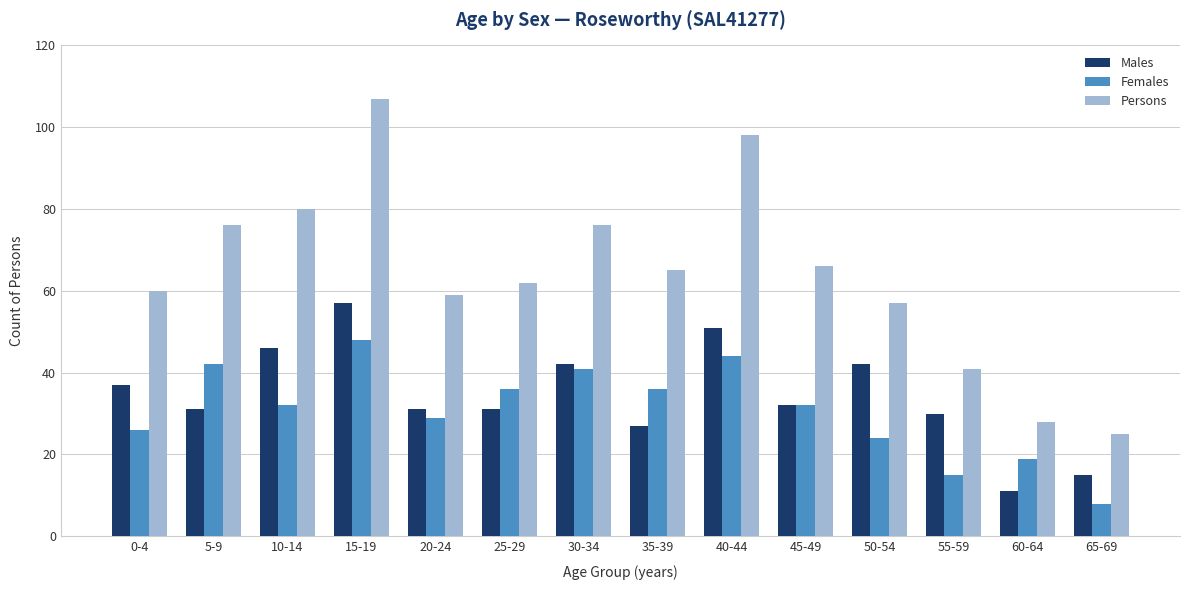

Which series has the largest total across all categories?

Persons